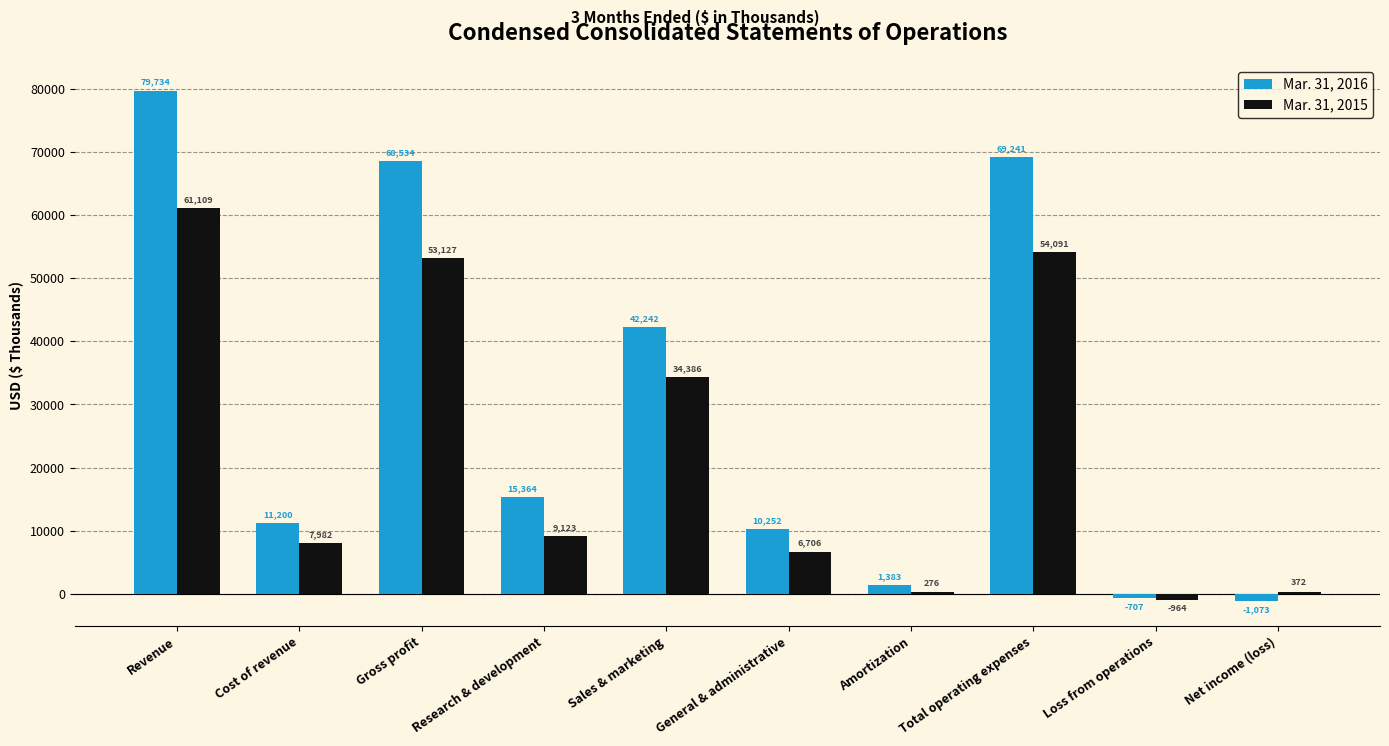

Which label corresponds to the smallest value in the chart?

Net income (loss)